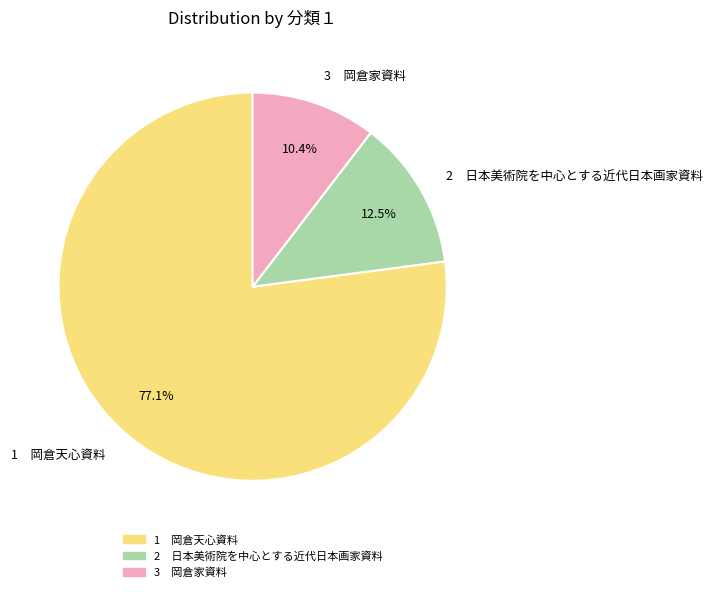

Between 2 日本美術院を中心とする近代日本画家資料 and 1 岡倉天心資料, which is larger?

1 岡倉天心資料